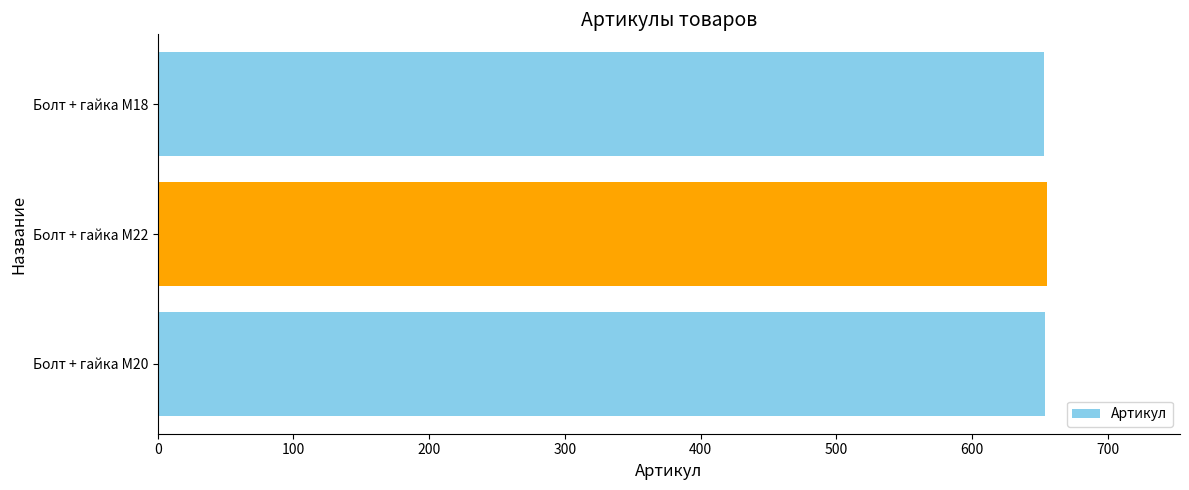

Reading left to right, transcribe all the data shown in this chart.

654	655	653